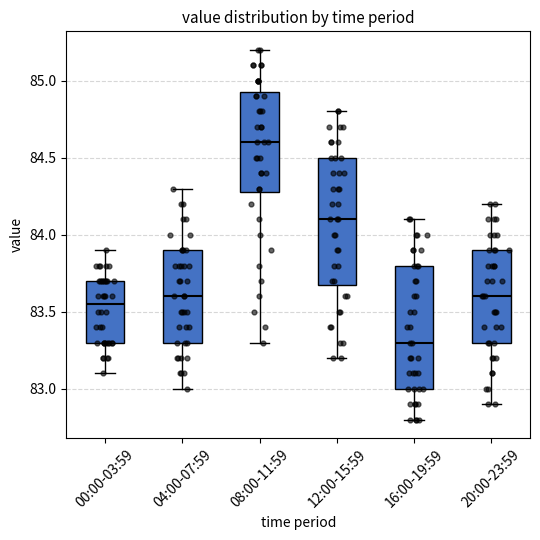

Reading left to right, transcribe this box plot: for each box, give where its median line is, the range the box spans, and where its two whiskers end, as read against the y-axis. The values are not printed on the chart, so give them approximately, as read against the axis.

00:00-03:59: median 83.55, box 83.30 to 83.70, whiskers 83.10 to 83.90
04:00-07:59: median 83.60, box 83.30 to 83.90, whiskers 83.00 to 84.30
08:00-11:59: median 84.60, box 84.30 to 84.95, whiskers 83.30 to 85.20
12:00-15:59: median 84.10, box 83.70 to 84.50, whiskers 83.20 to 84.80
16:00-19:59: median 83.30, box 83.00 to 83.80, whiskers 82.80 to 84.10
20:00-23:59: median 83.60, box 83.30 to 83.90, whiskers 82.90 to 84.20